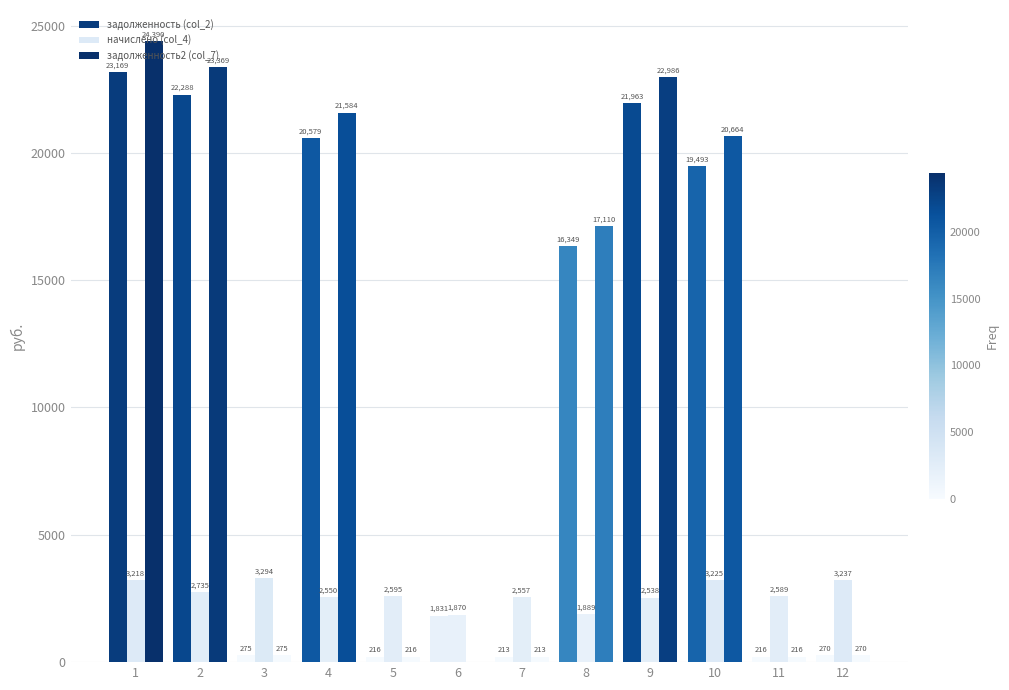

At which category is the sum across all series the highest?

1